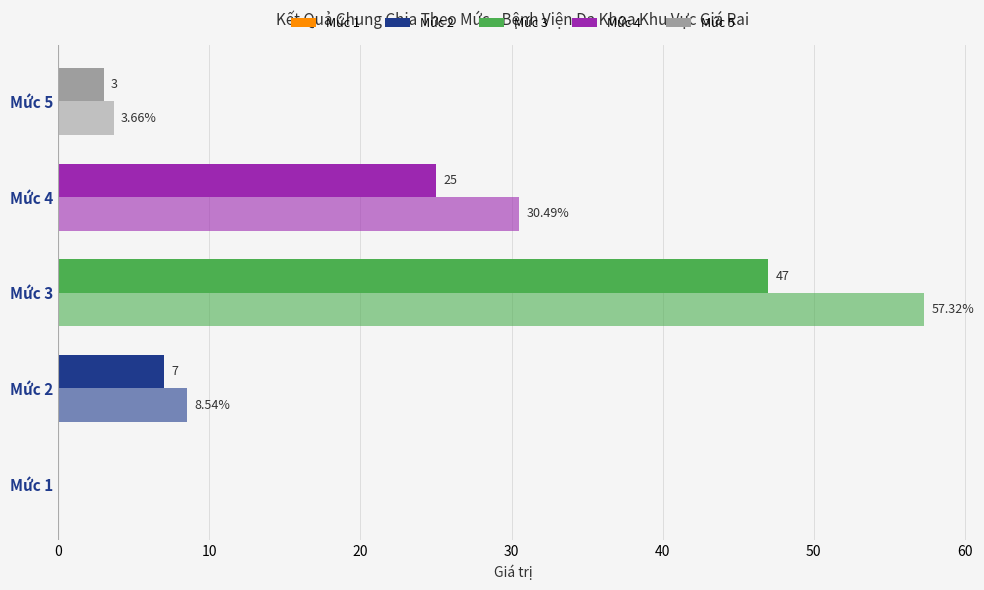

How many distinct data groups are displayed?

2